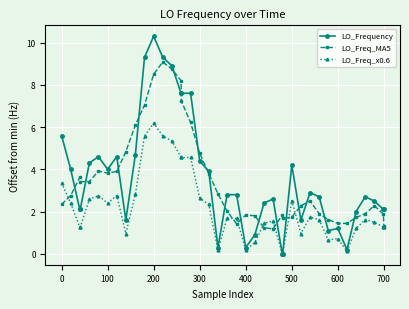

What is the difference between the maximum and second lowest values in the LO_Frequency series?

10.3